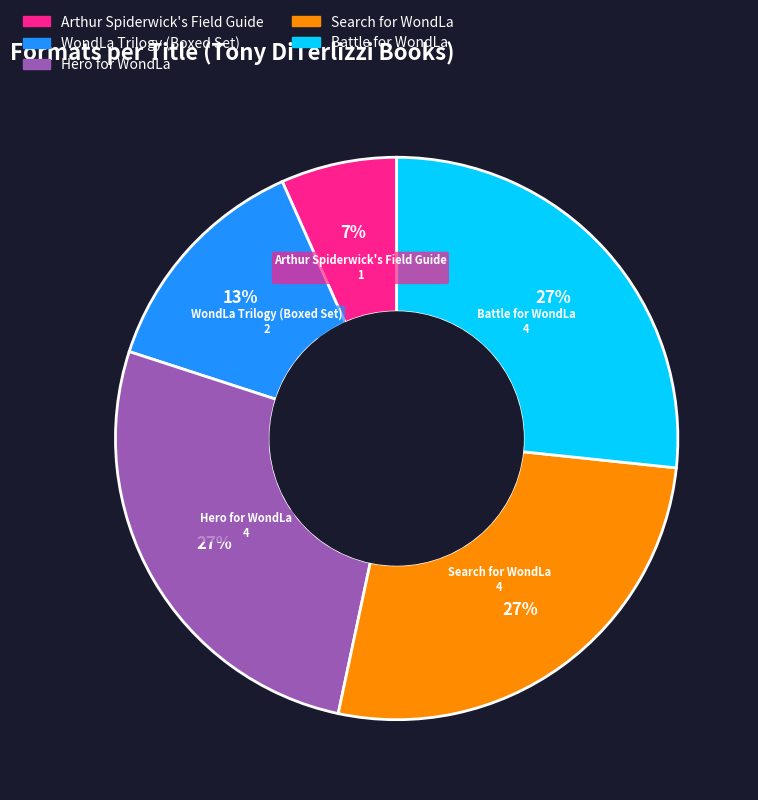

Does any single category account for the majority?

No